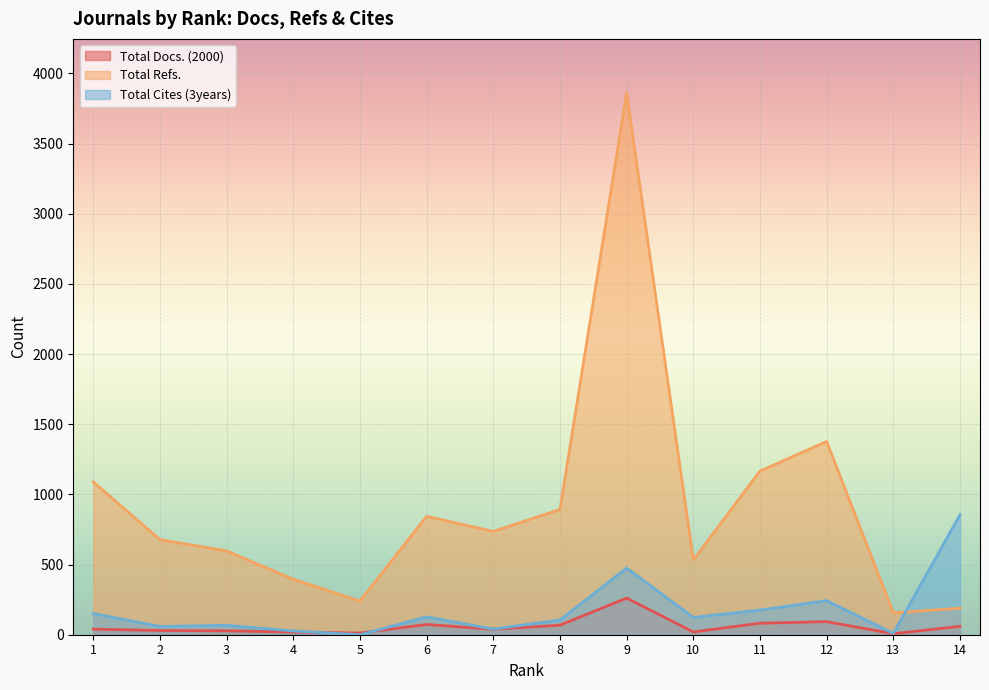

Is the value of Total Docs. (2000) at 12 greater than the value of Total Refs. at 14?

No